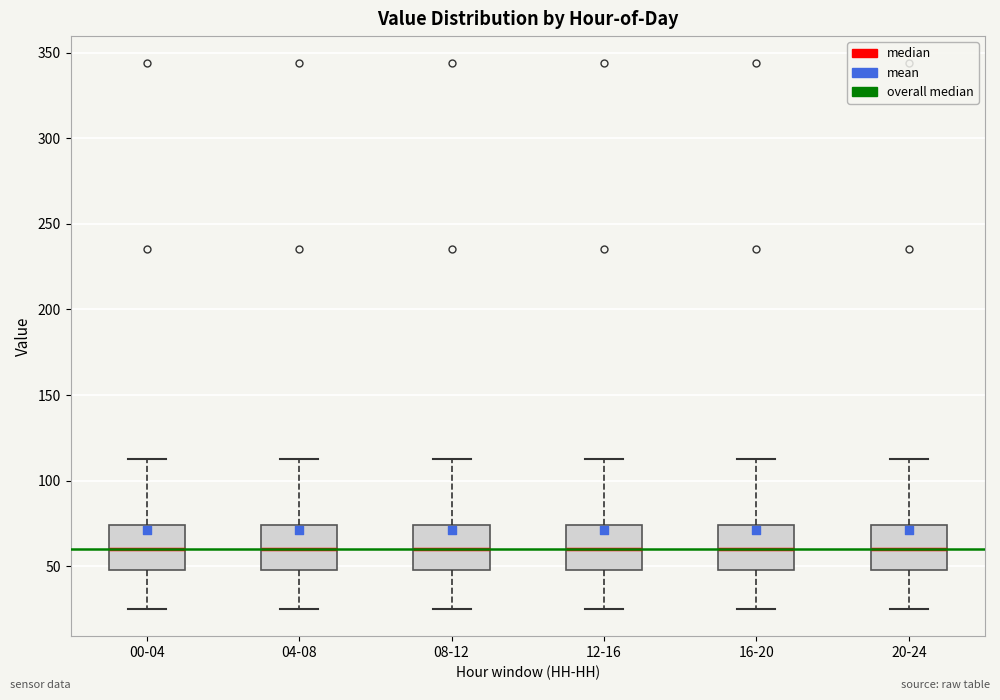

Reading left to right, read every box against the y-axis: the position of its median line, the range the box covers, and the ends of its whiskers. The values are not printed on the chart, so give them approximately, as read against the axis.

00-04: median 60, box 50 to 75, whiskers 25 to 115
04-08: median 60, box 50 to 75, whiskers 25 to 115
08-12: median 60, box 50 to 75, whiskers 25 to 115
12-16: median 60, box 50 to 75, whiskers 25 to 115
16-20: median 60, box 50 to 75, whiskers 25 to 115
20-24: median 60, box 50 to 75, whiskers 25 to 115